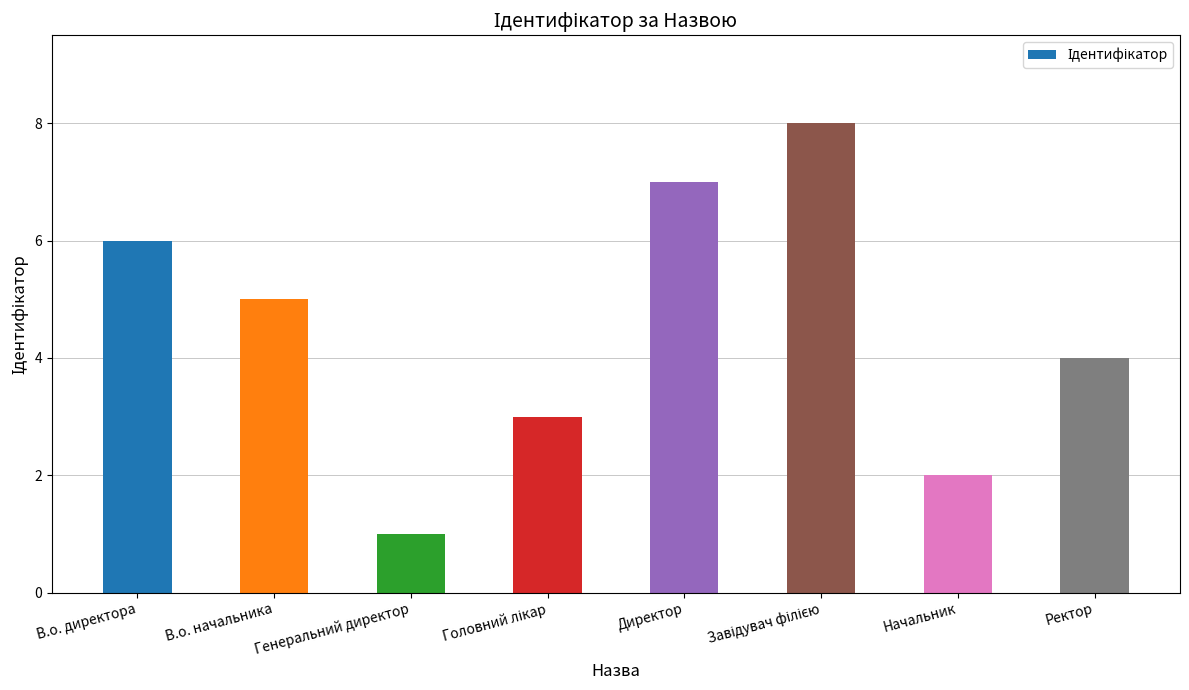

What is the change in value from Генеральний директор to Ректор?

+3